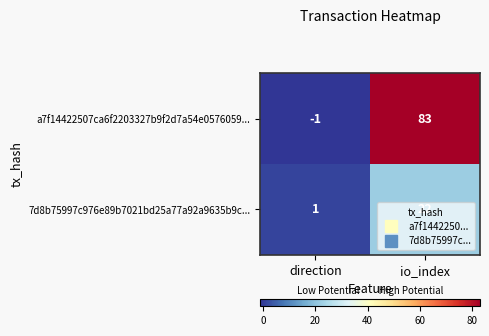

List the series in order of their peak value, highest first.

a7f14422507ca6f2203327b9f2d7a54e0576059..., 7d8b75997c976e89b7021bd25a77a92a9635b9c...